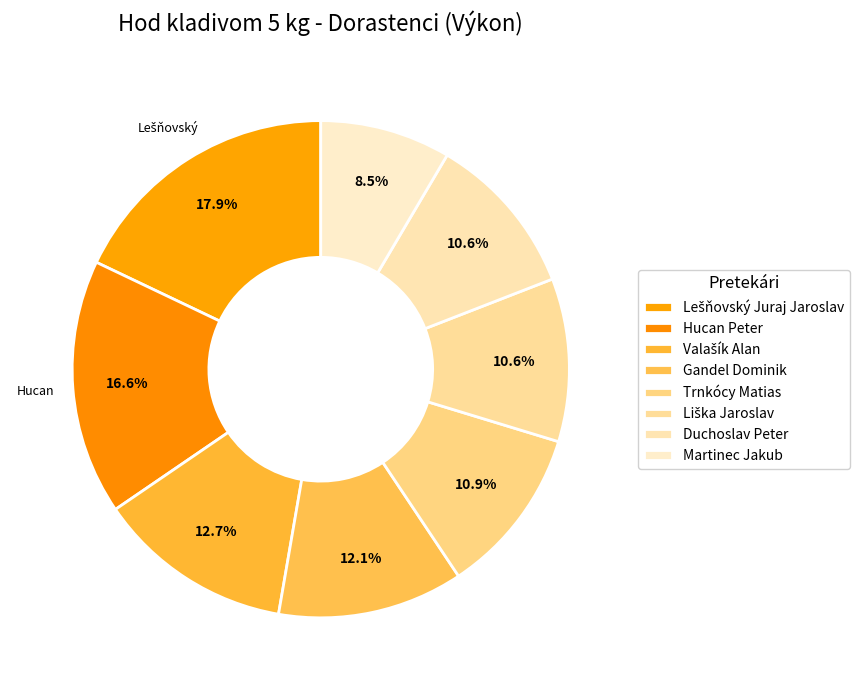

How many segments does this pie chart have?

8